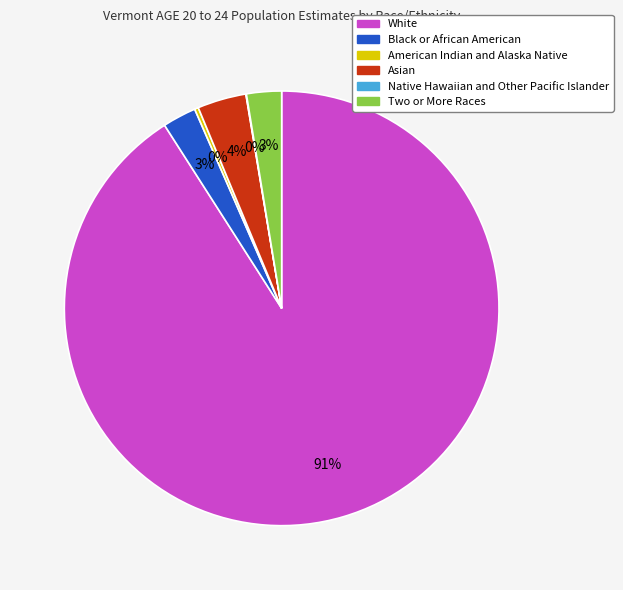

To the nearest percent, what is the average slice percentage?

17%